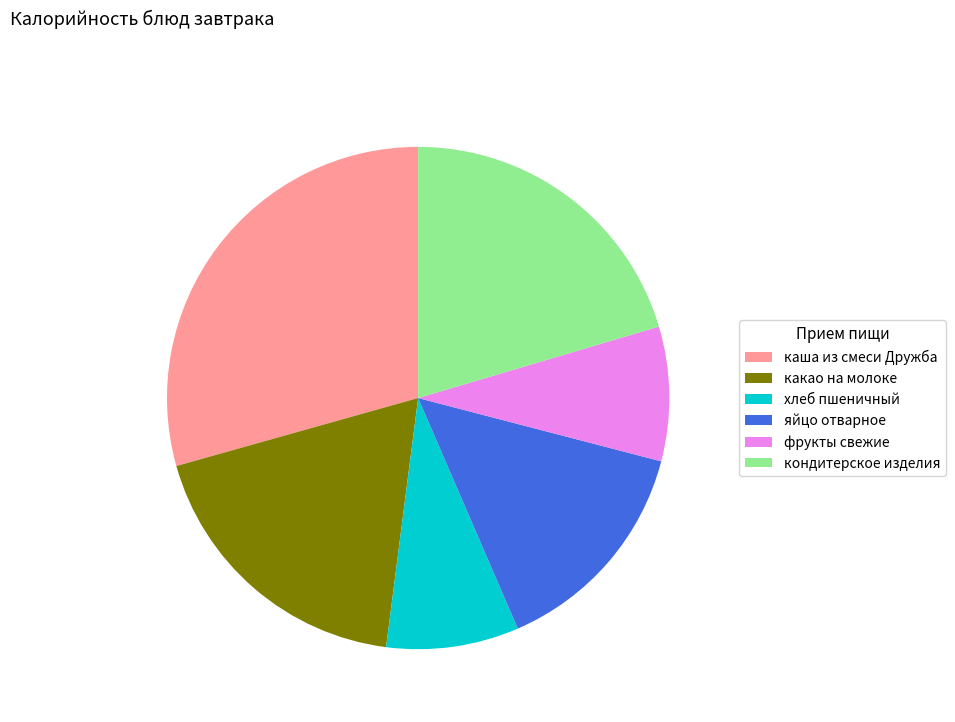

Is it true that кондитерское изделия is 20% of the pie?

True